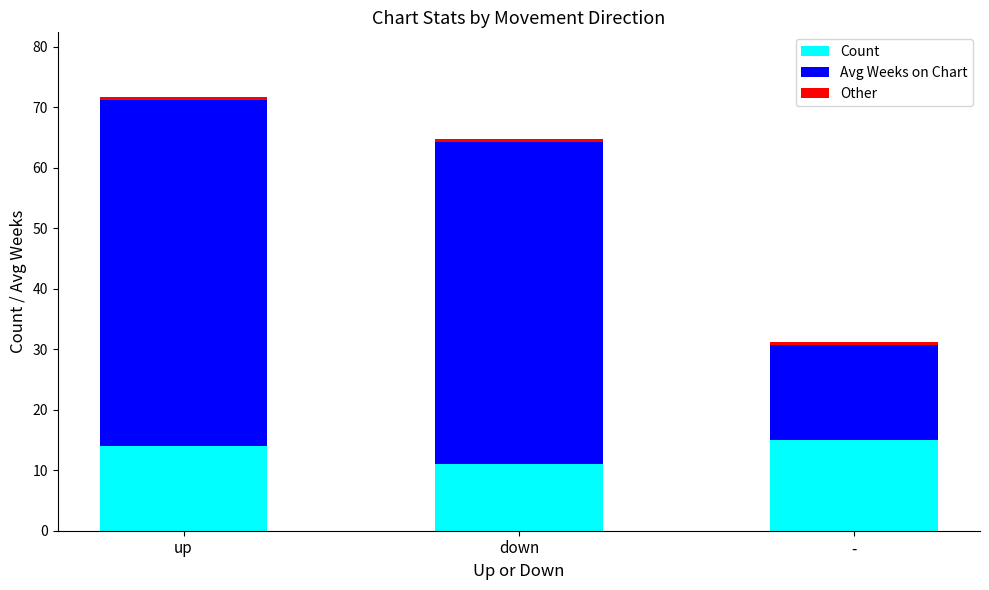

Is it true that Count equals 14.0 at up?

True